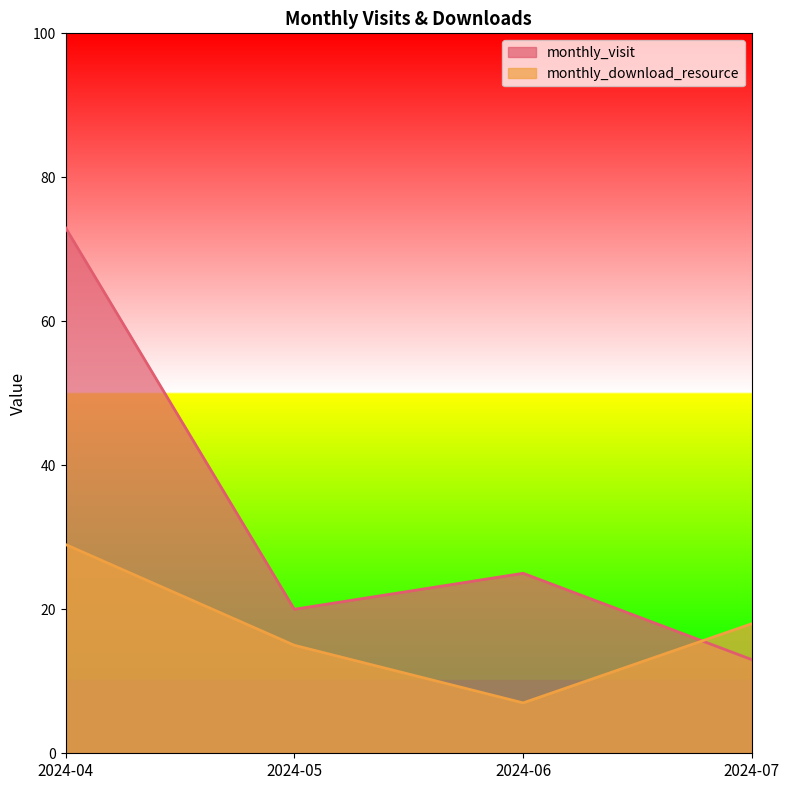

Which series changed the most between 2024-04 and 2024-05?

monthly_visit